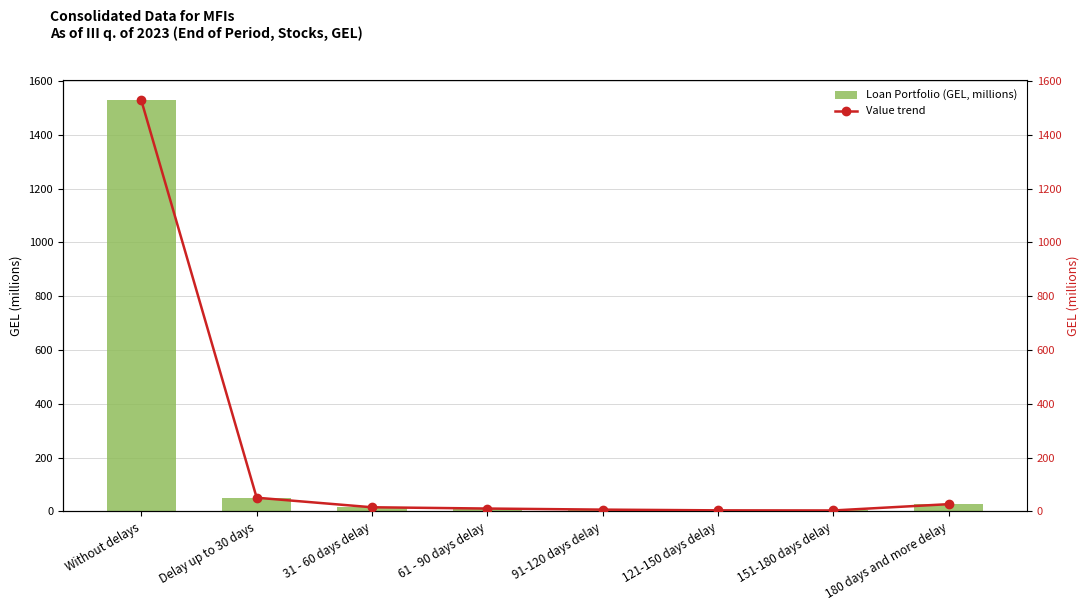

What is the minimum value shown in the chart?

3.5